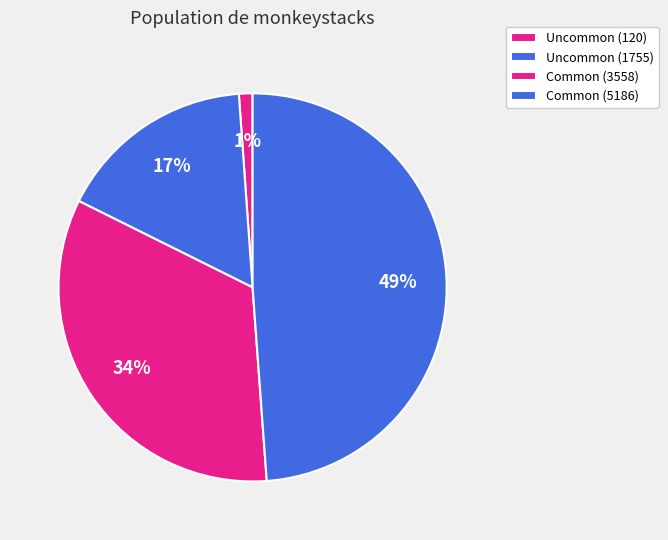

How many slices are in this pie chart?

4